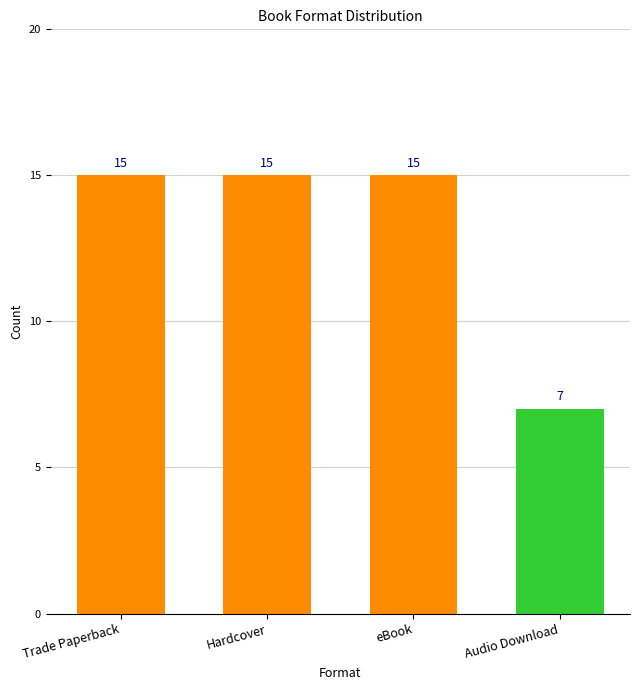

What is the sum of all values?

52